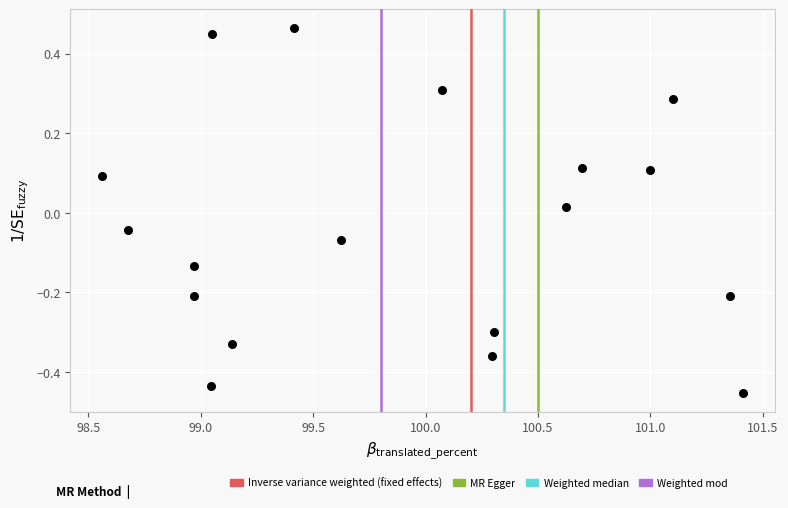

What is the range of X values (max minus min)?

2.8